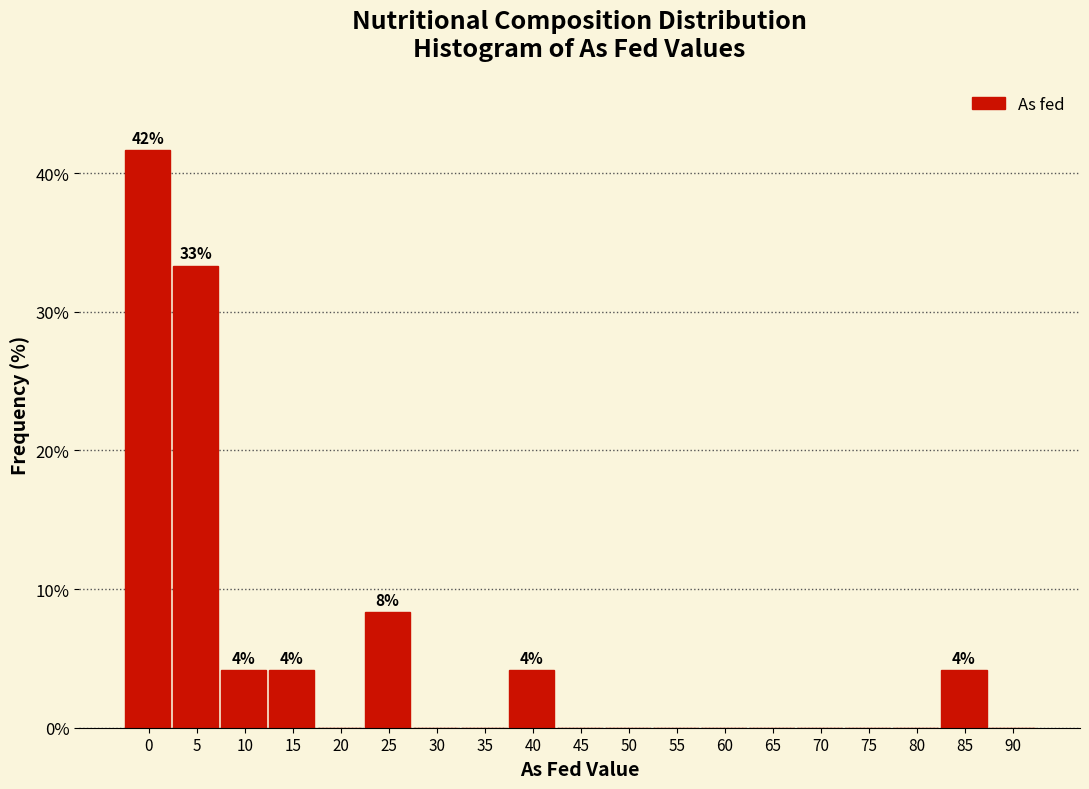

Reading left to right, what are all the values shown in this chart?

0=41.7	5=33.3	10=4.2	15=4.2	20=0.0	25=8.3	30=0.0	35=0.0	40=4.2	45=0.0	50=0.0	55=0.0	60=0.0	65=0.0	70=0.0	75=0.0	80=0.0	85=4.2	90=0.0